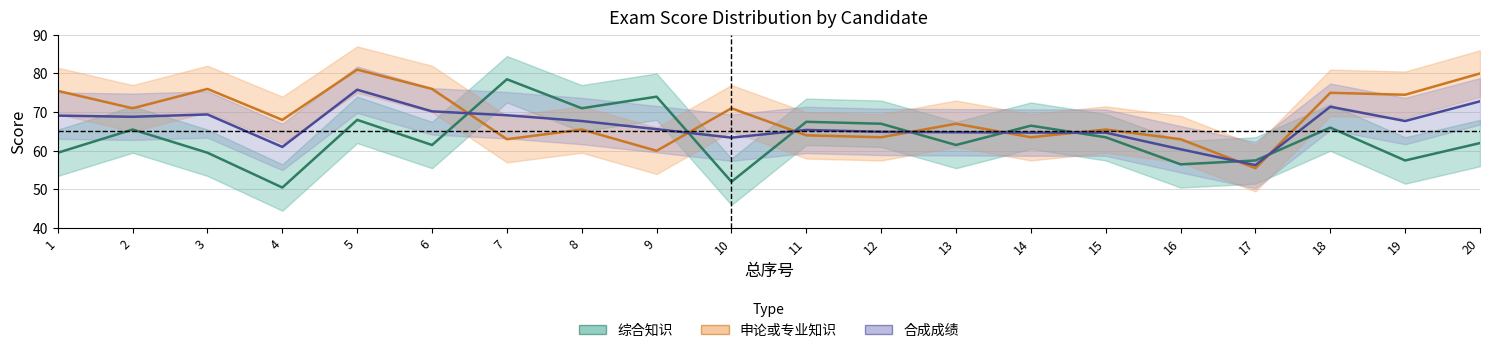

Read the 合成成绩 value at 1.

69.1